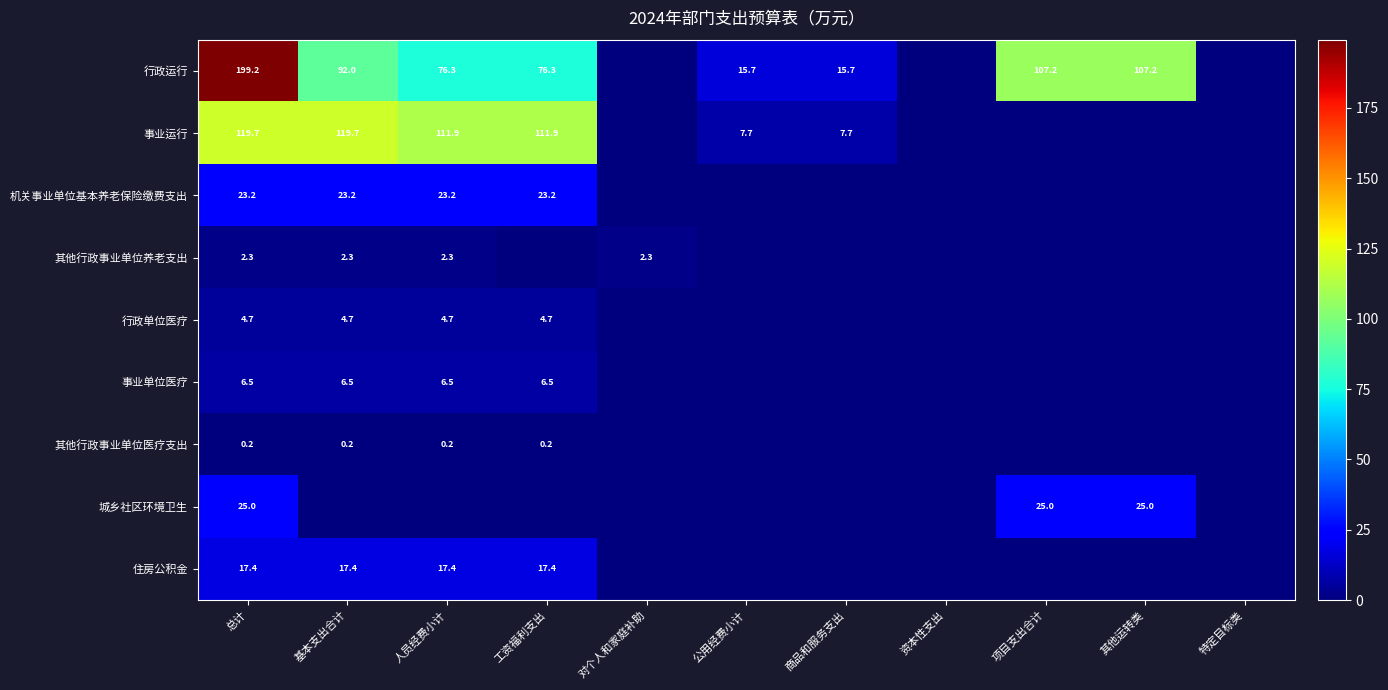

What is the spread (max minus min) of values at 总计?

199.0